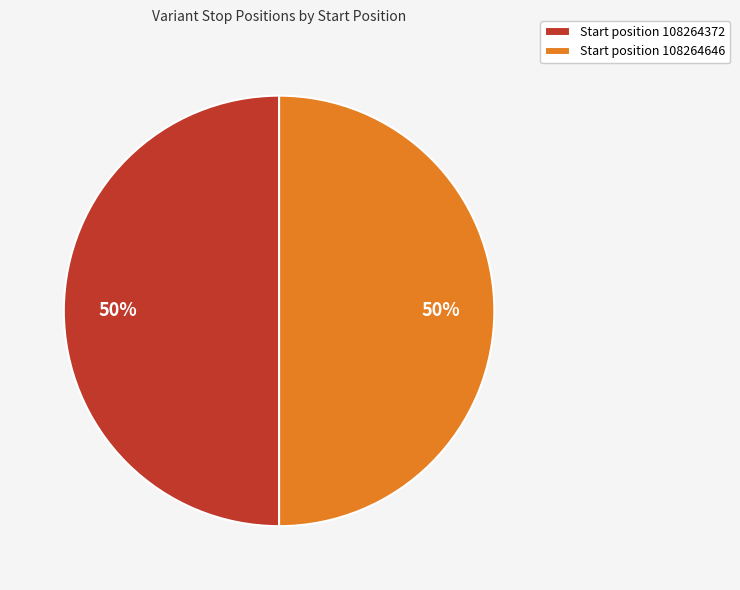

To the nearest percent, what is the average slice percentage?

50%